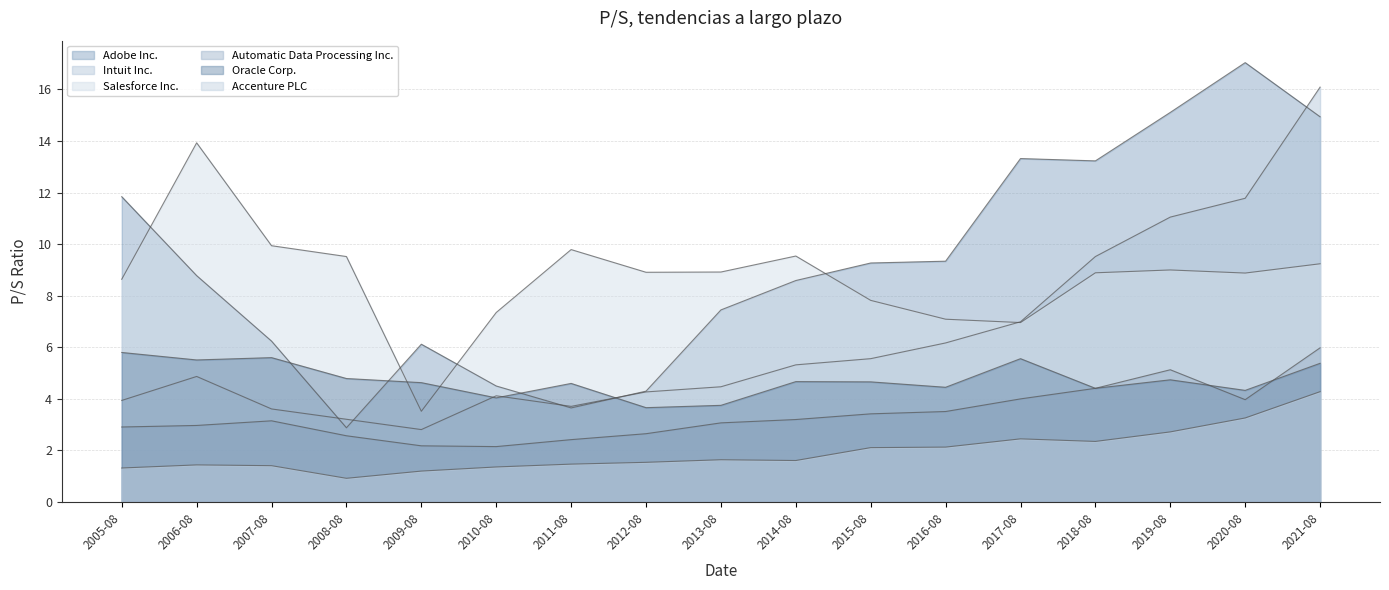

The Accenture PLC series shows 1.7 at 2005-08. True or false?

False